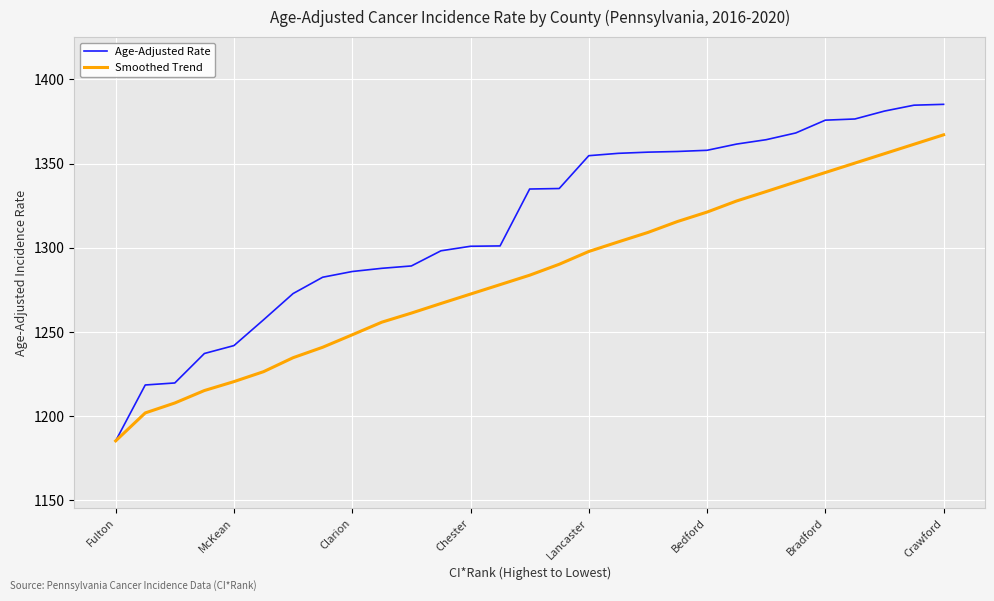

What is the minimum value for Age-Adjusted Rate?

1185.3